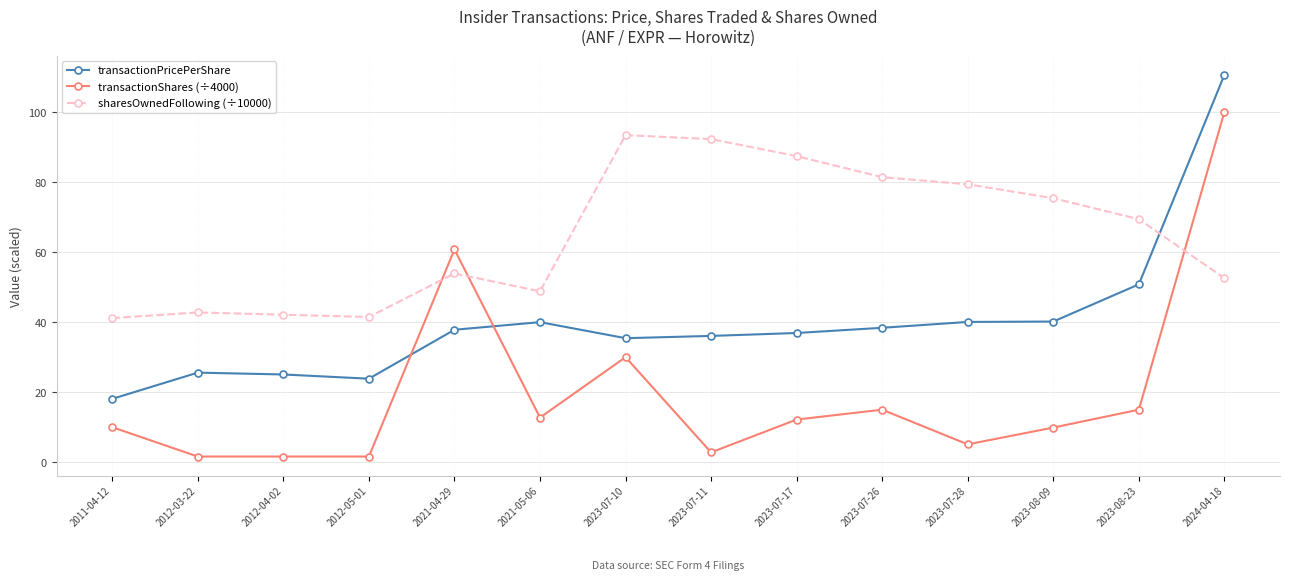

What is the difference between the transactionShares (÷4000) values at 2012-05-01 and 2023-07-17?

10.6